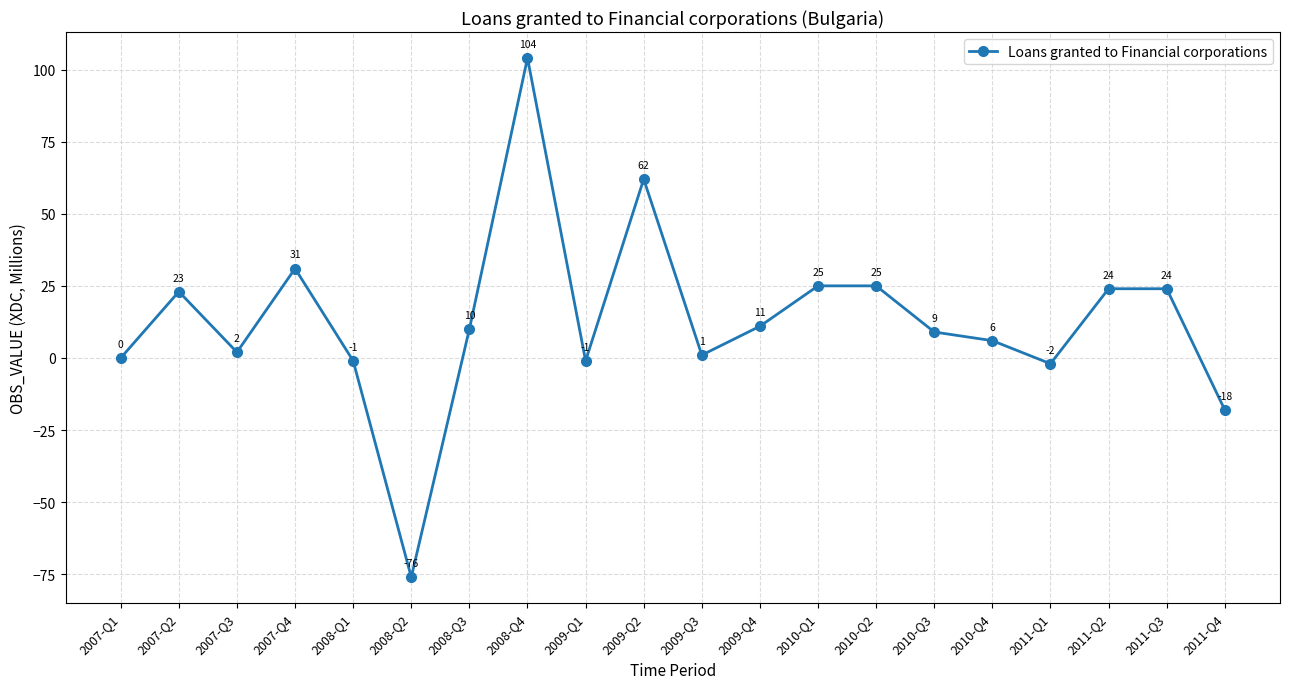

Reading left to right, what are all the values shown in this chart?

0	23	2	31	-1	-76	10	104	-1	62	1	11	25	25	9	6	-2	24	24	-18